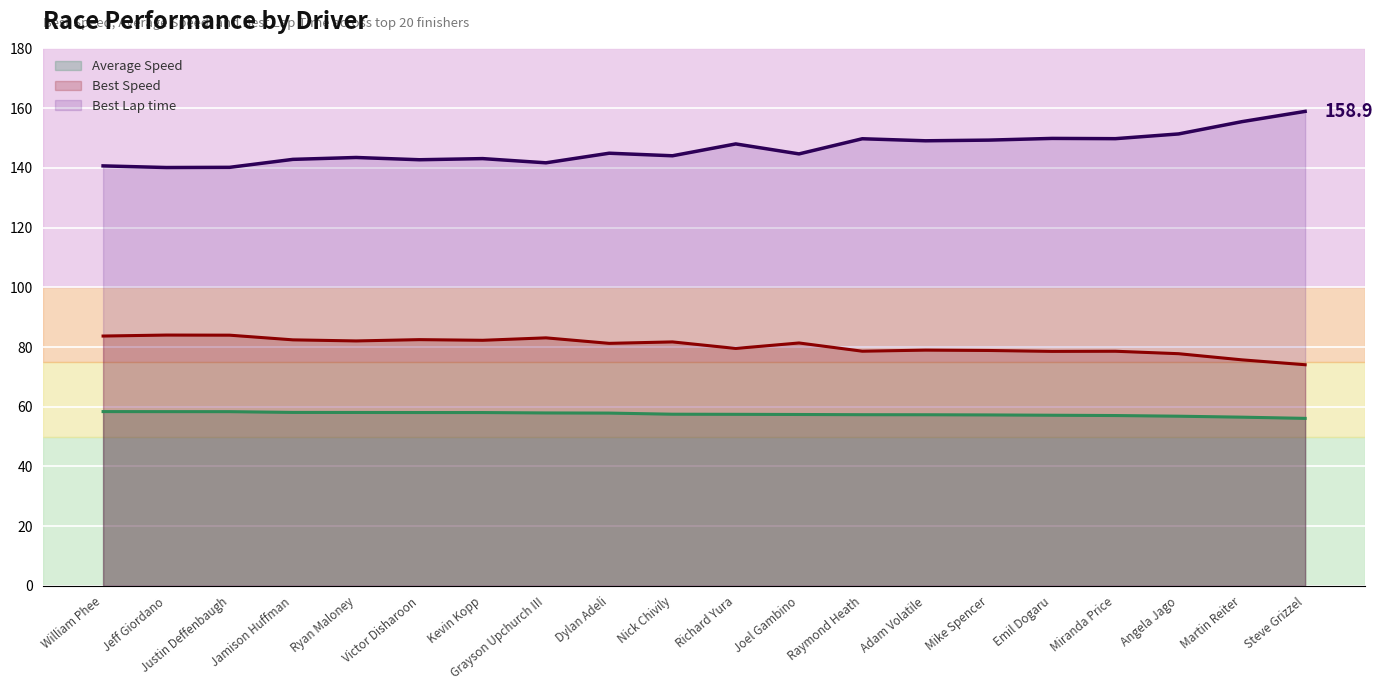

Where does the Total Time series first go above 57?

William Phee